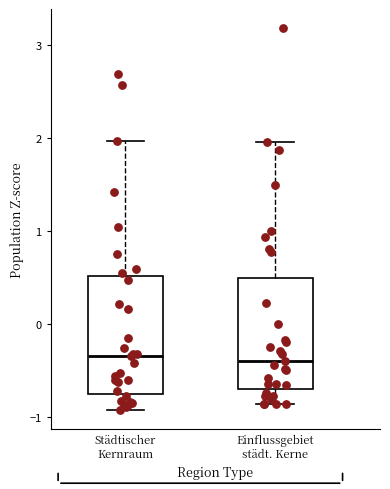

Reading left to right, transcribe this box plot: for each box, give where its median line is, the range the box spans, and where its two whiskers end, as read against the y-axis. The values are not printed on the chart, so give them approximately, as read against the axis.

Städtischer Kernraum: median -0.3, box -0.8 to 0.5, whiskers -0.9 to 2.0
Einflussgebiet städt. Kerne: median -0.4, box -0.7 to 0.5, whiskers -0.9 to 2.0